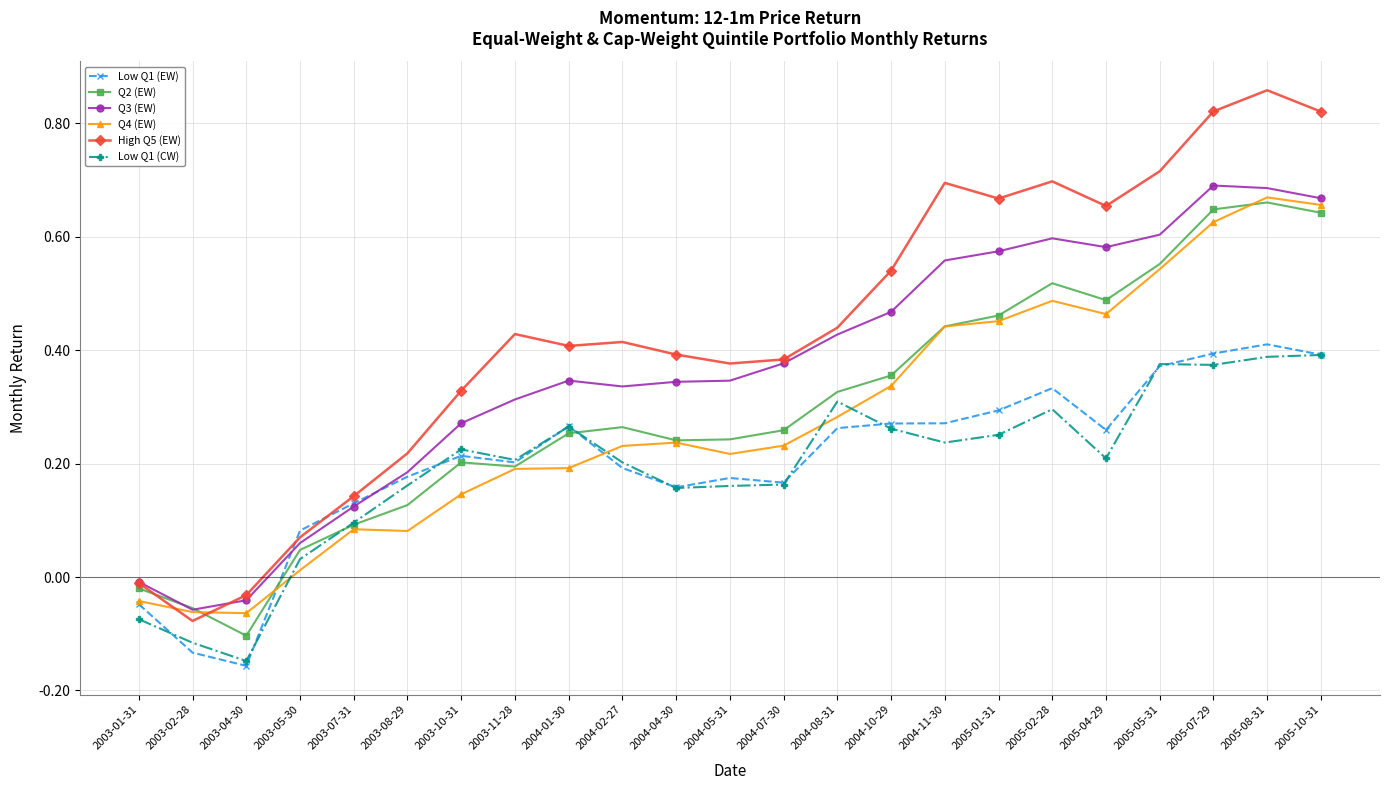

Which series has the largest range (max minus min)?

High Q5 (EW)